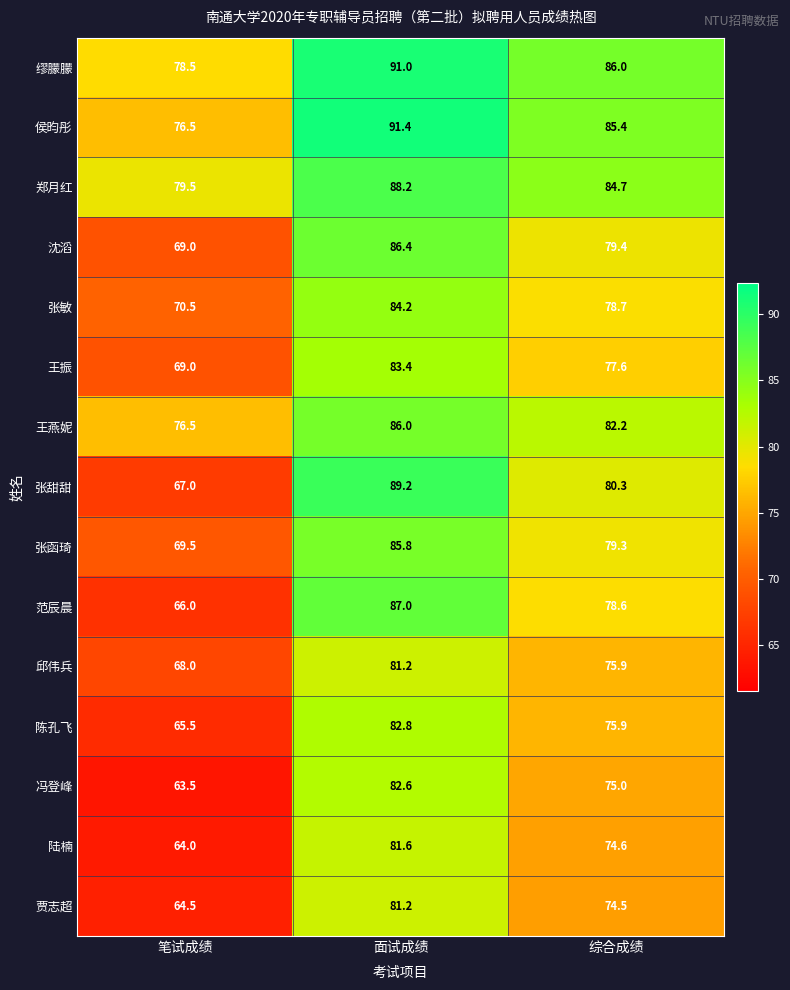

List the labels in order of 范辰晨 value, largest first.

面试成绩, 综合成绩, 笔试成绩